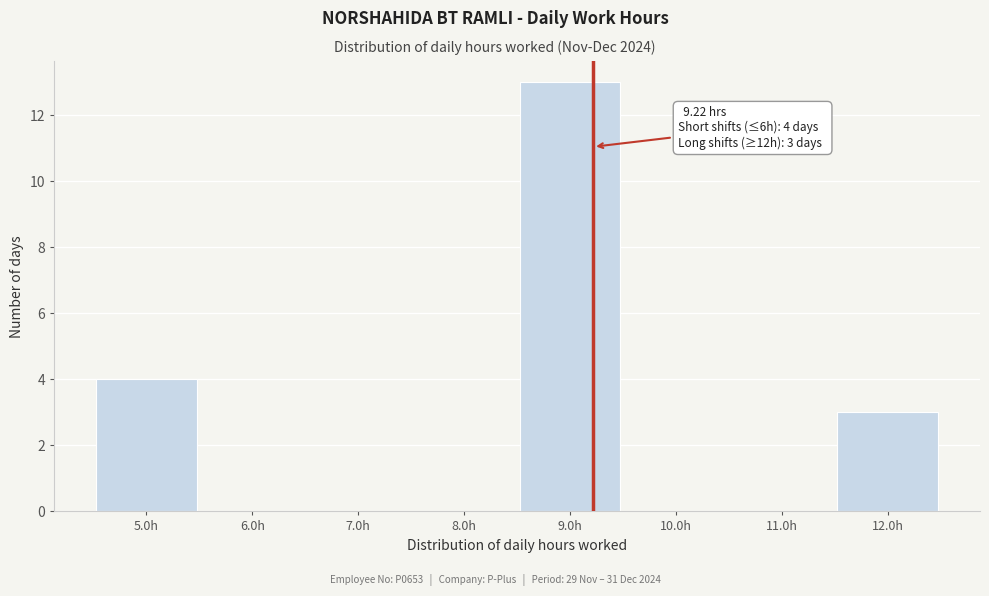

Over which range of the x-axis is the bar tallest?

8.5 to 9.5